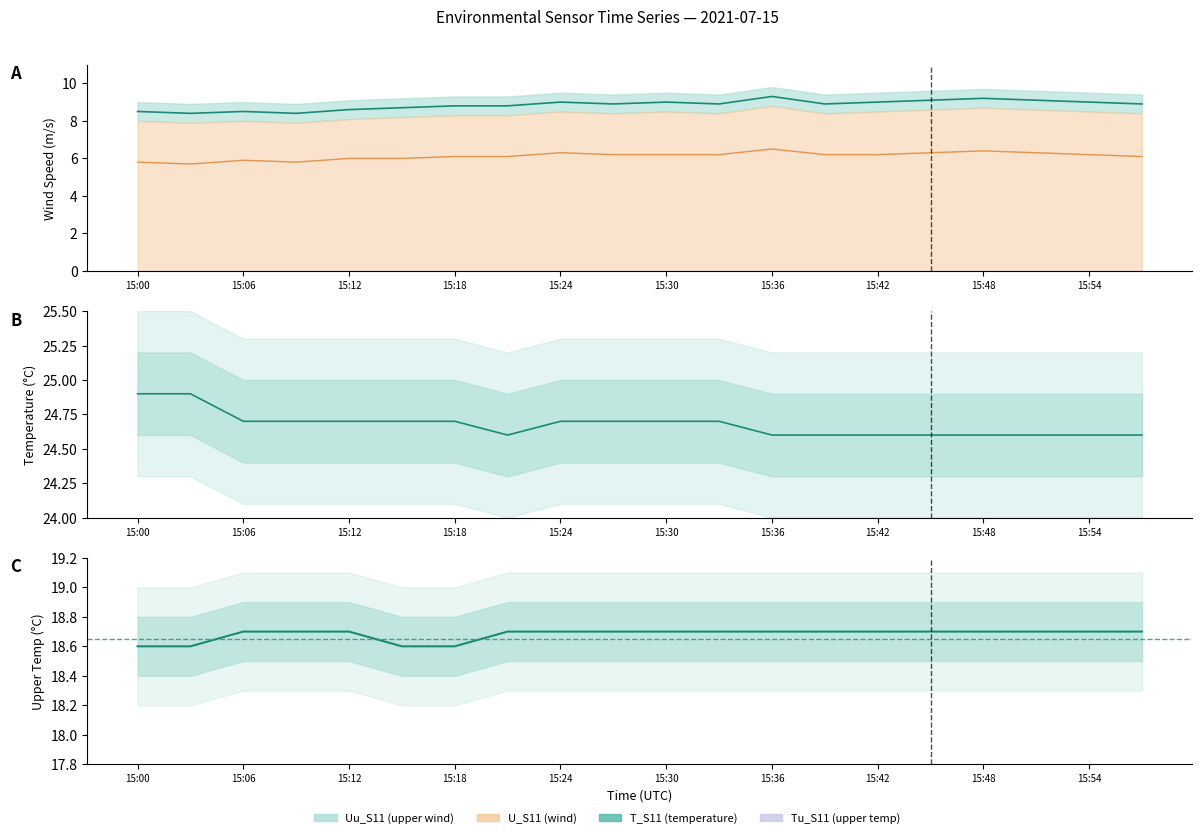

At which label does U_S11 reach its peak?

15:36